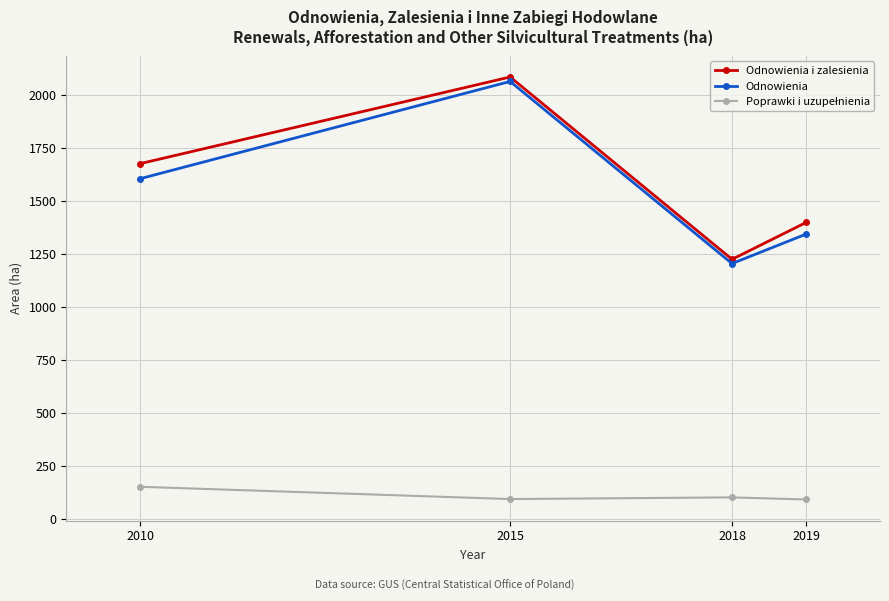

True or false: Odnowienia i zalesienia has a value of 1677 at 2010.

True